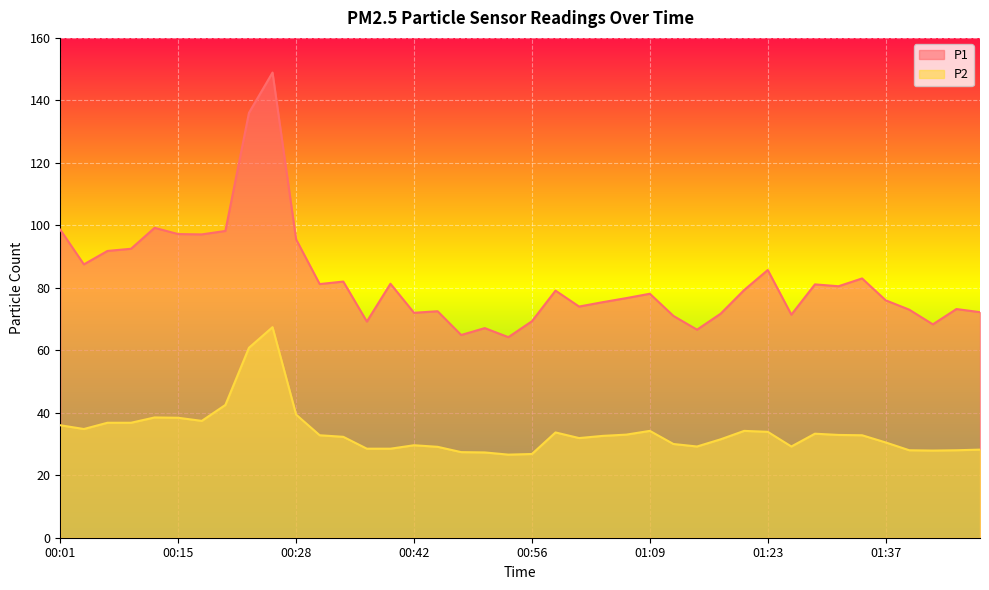

Which category has the highest value in the P1 series?

00:26